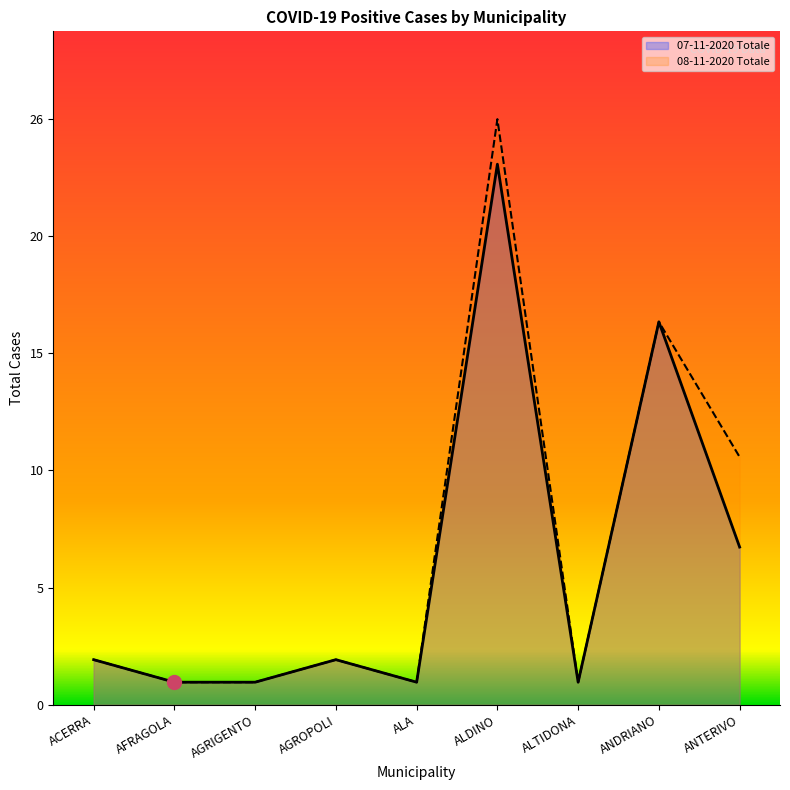

True or false: 08-11-2020 Totale and 07-11-2020 Totale cross at least once.

False